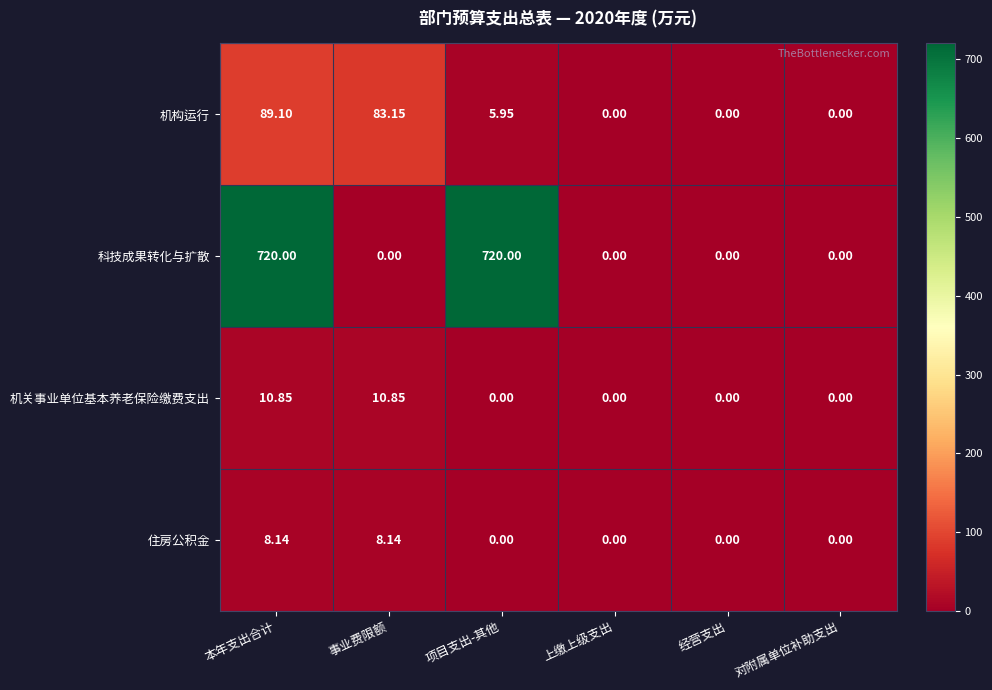

How many values in 住房公积金 are above zero?

2